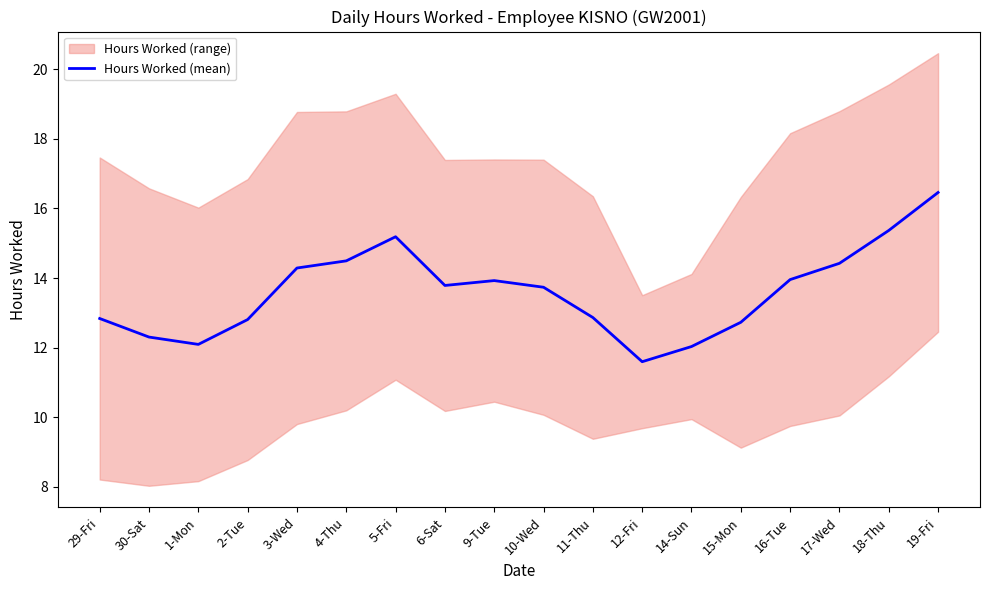

At which label does the data first exceed 13?

3-Wed